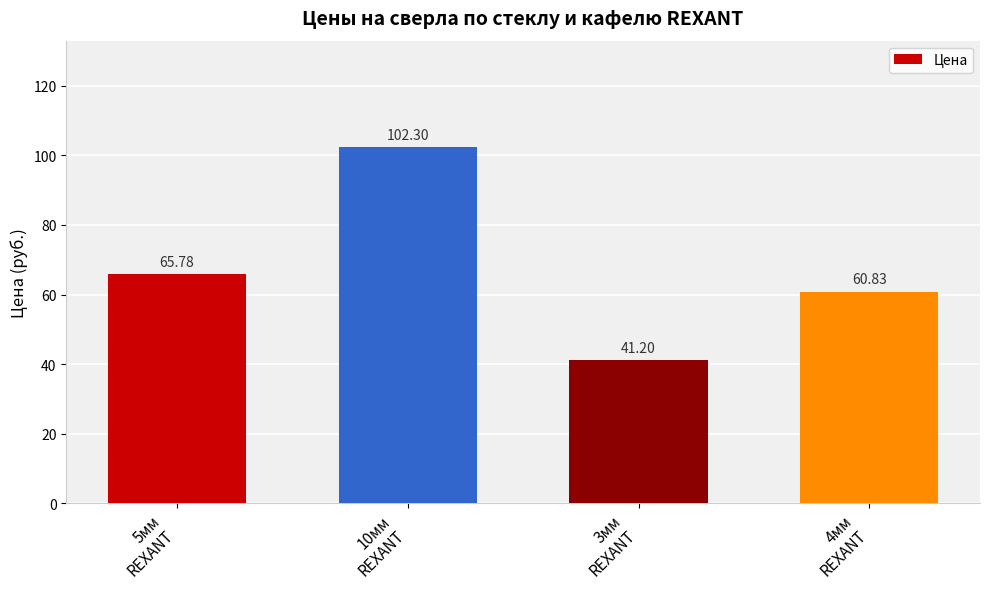

What is the value of the 4th bar from the left?

60.8